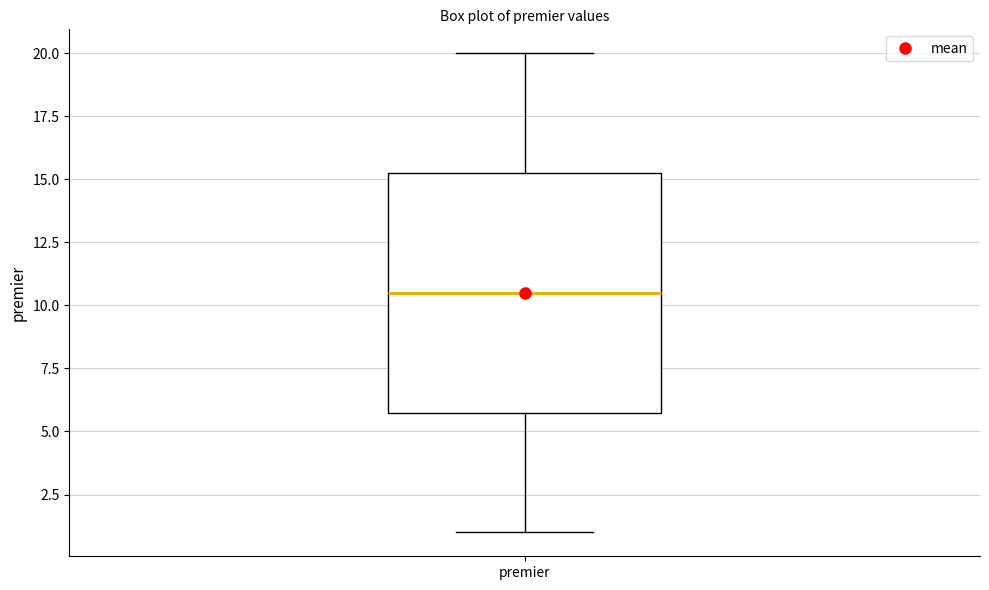

Transcribe this box plot: give where the median line is, the range the box spans, and where the two whiskers end, as read against the y-axis. The values are not printed on the chart, so give them approximately, as read against the axis.

median 10.5, box 6.0 to 15.5, whiskers 1.0 to 20.0